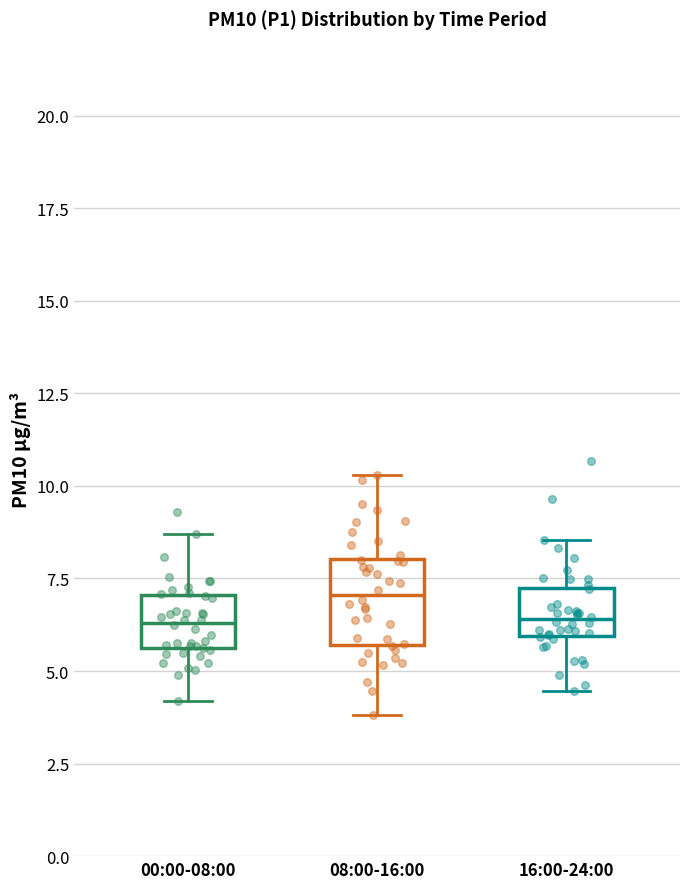

Reading left to right, transcribe this box plot: for each box, give where its median line is, the range the box spans, and where its two whiskers end, as read against the y-axis. The values are not printed on the chart, so give them approximately, as read against the axis.

00:00-08:00: median 6.5, box 5.5 to 7.0, whiskers 4.0 to 8.5
08:00-16:00: median 7.0, box 5.5 to 8.0, whiskers 4.0 to 10.5
16:00-24:00: median 6.5, box 6.0 to 7.0, whiskers 4.5 to 8.5